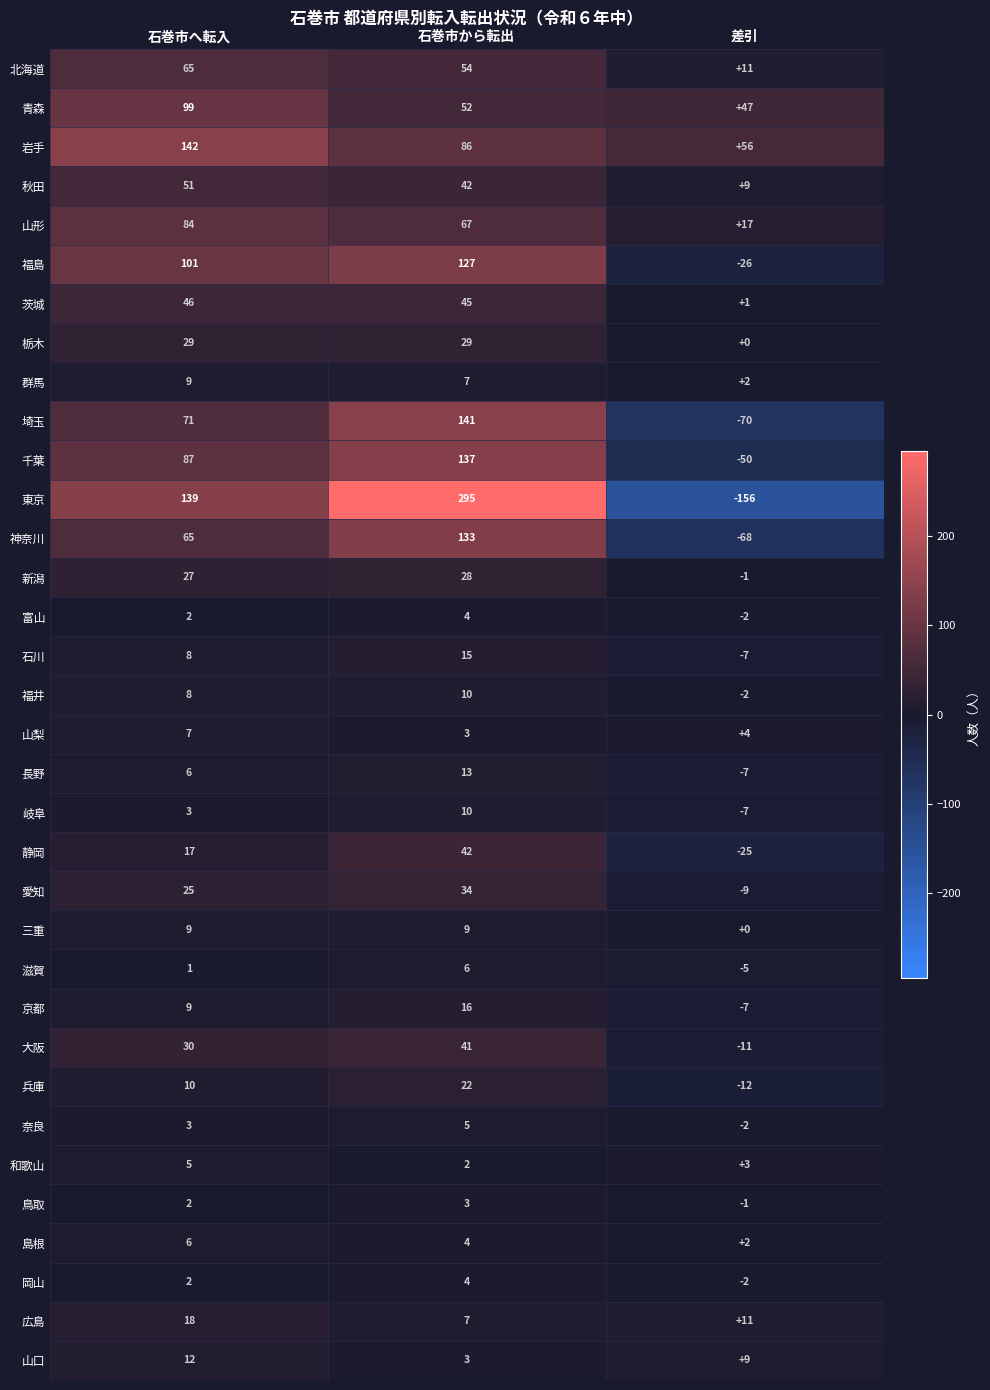

Rank the categories by 群馬 value from highest to lowest.

石巻市へ転入, 石巻市から転出, 差引